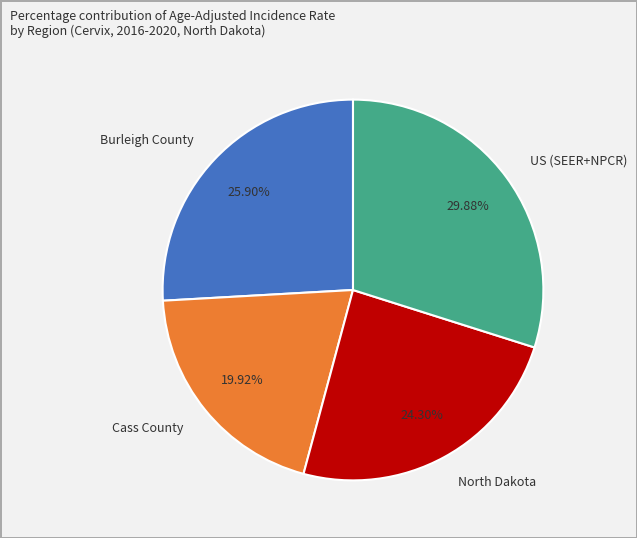

Count the number of slices in the pie.

4